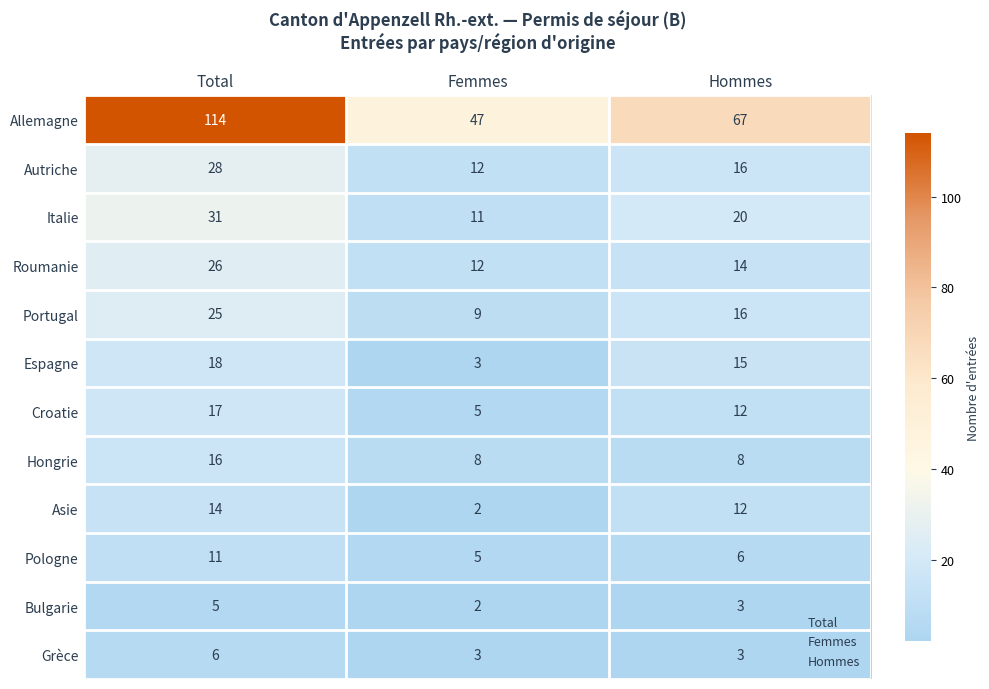

How many series are shown in this chart?

12